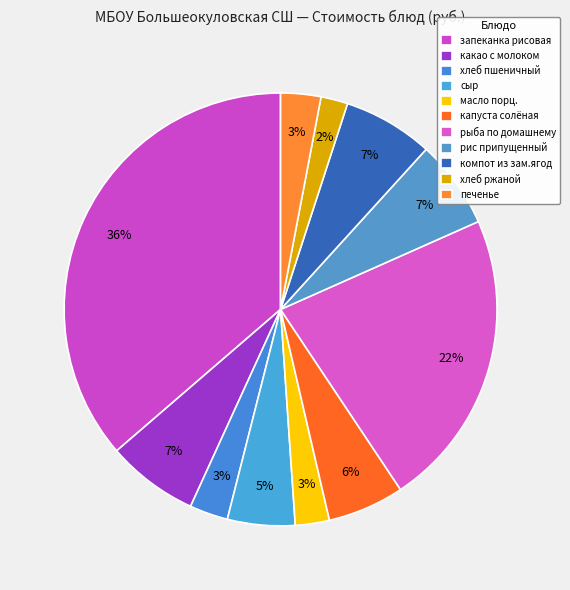

To the nearest percent, what is the combined percentage of капуста солёная and масло порц.?

8%